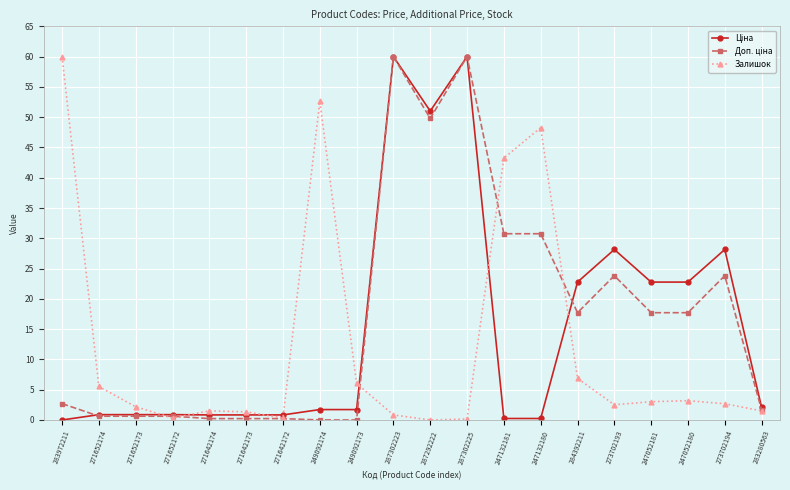

Is this an area chart (filled region under the line)?

No